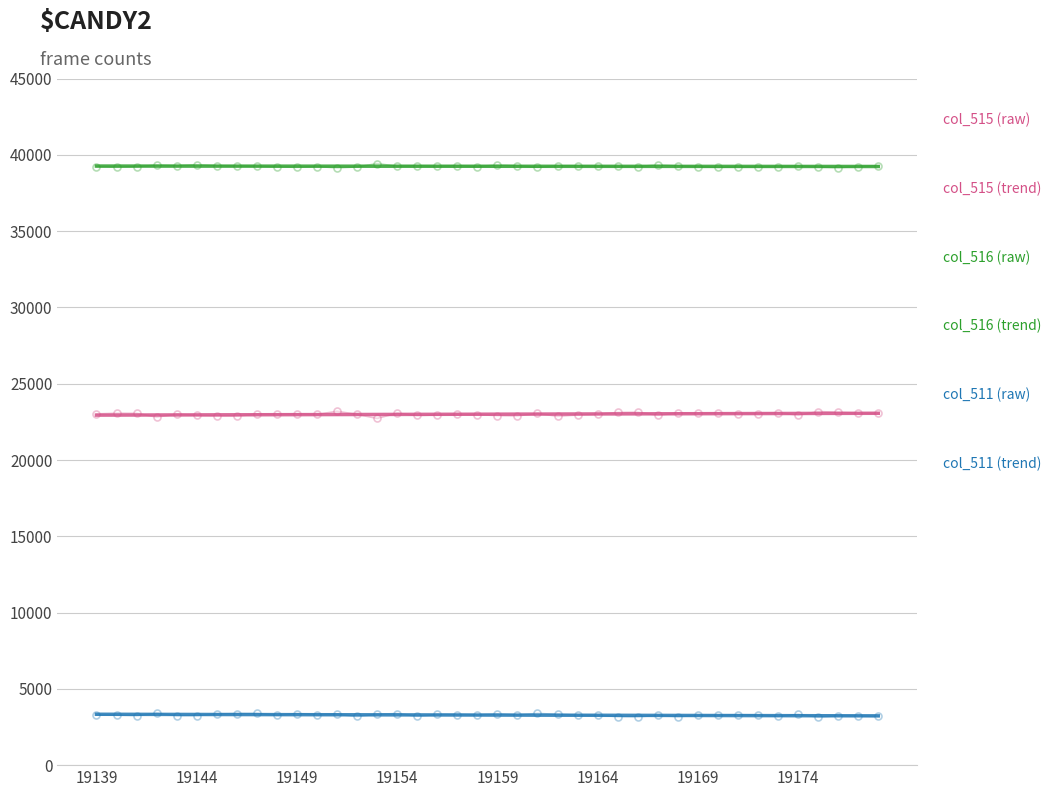

What is the minimum value shown in the chart?

3150.0